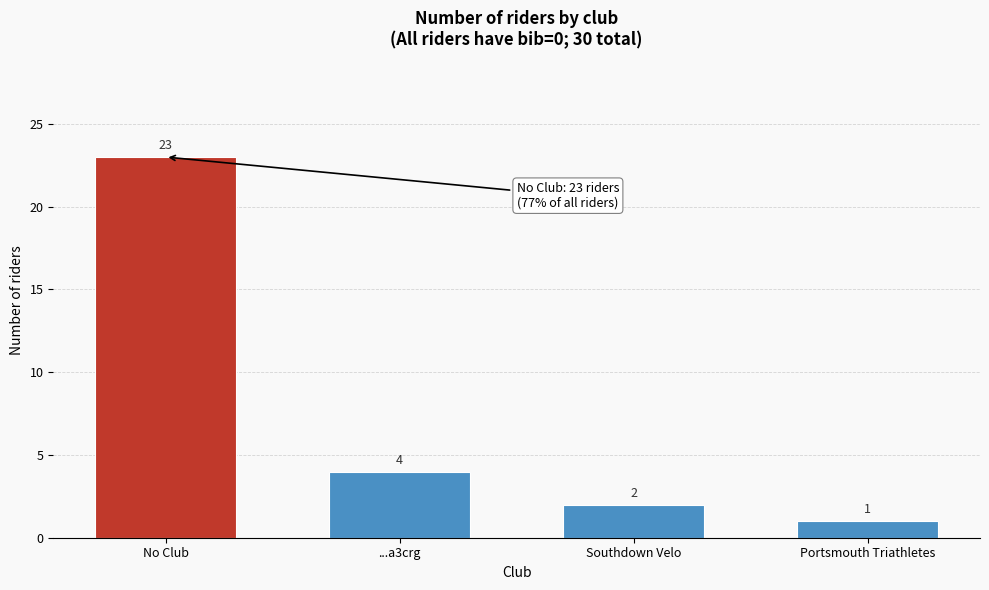

Reading left to right, transcribe all the data shown in this chart.

23	4	2	1